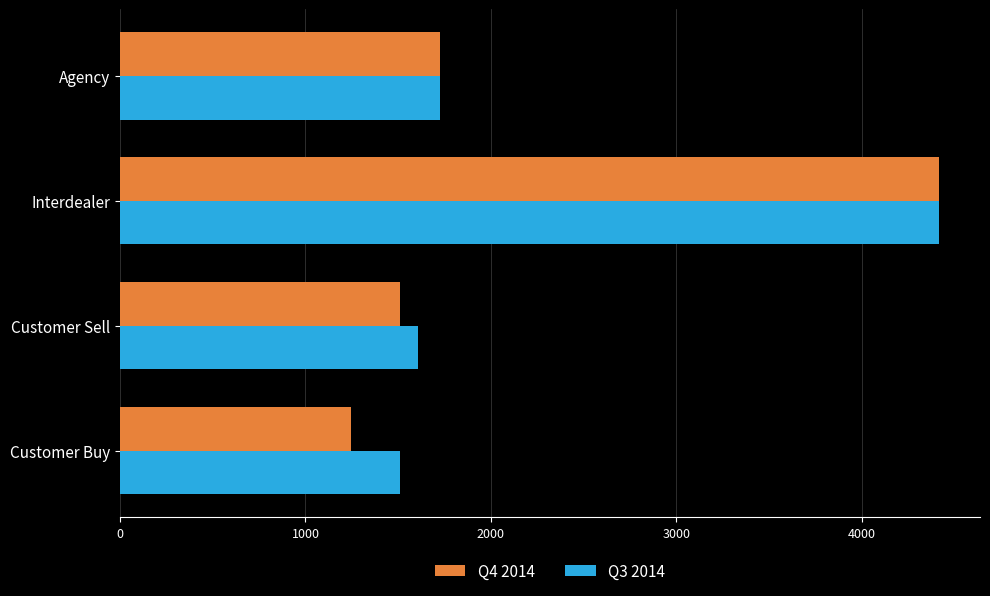

At which label is Q3 2014 closest to 2963?

Agency